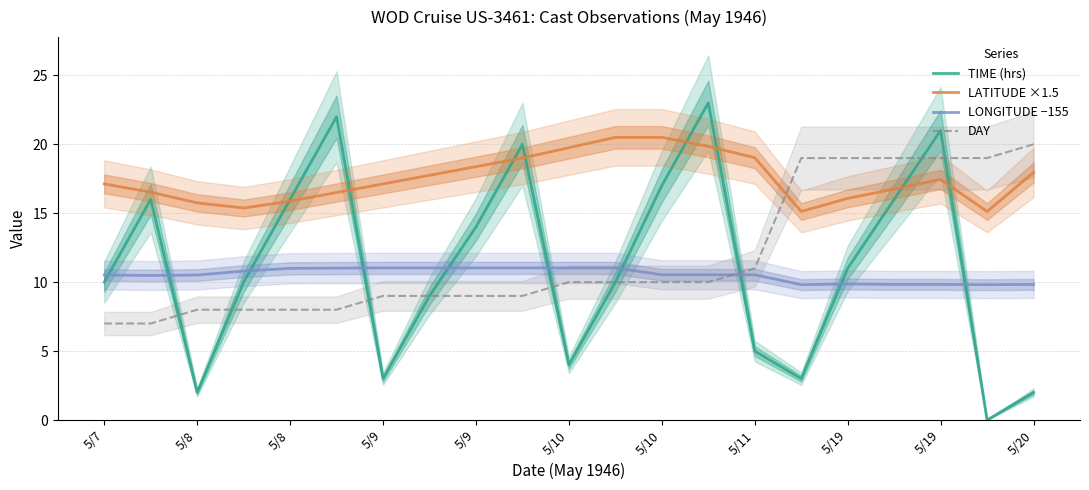

The value of LATITUDE ×1.5 at 5/8 is 7.9. True or false?

False